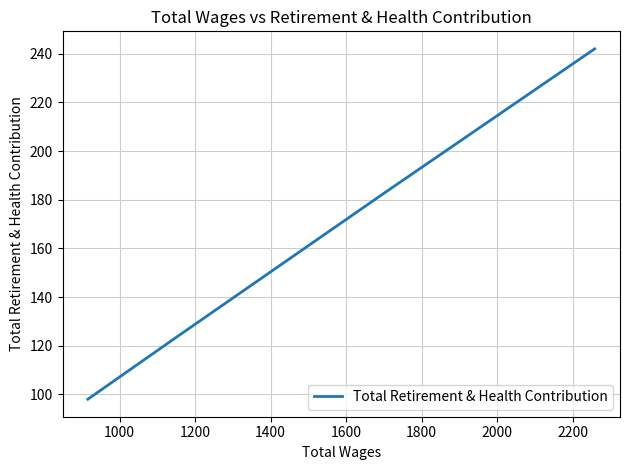

Is it true that the value at 1200 is 29?

False